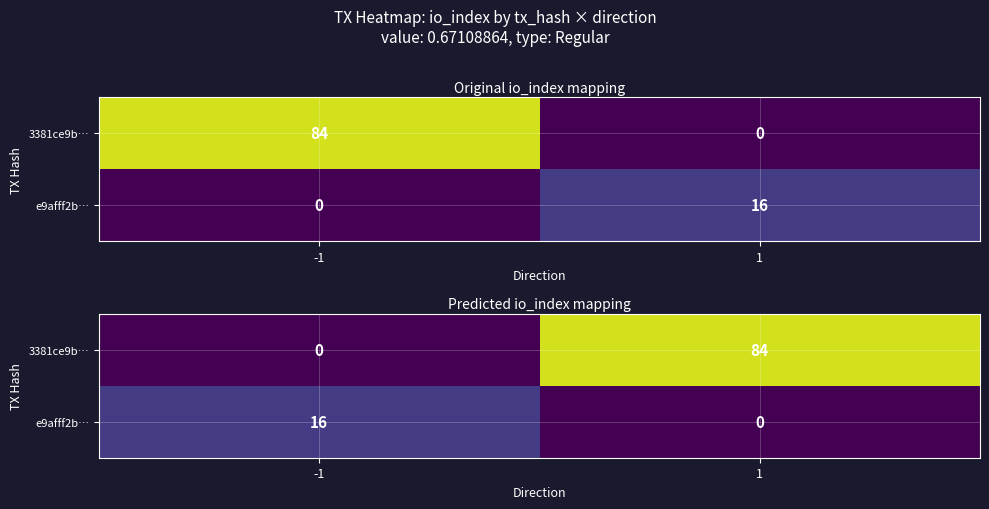

Count the number of categories in the chart.

2